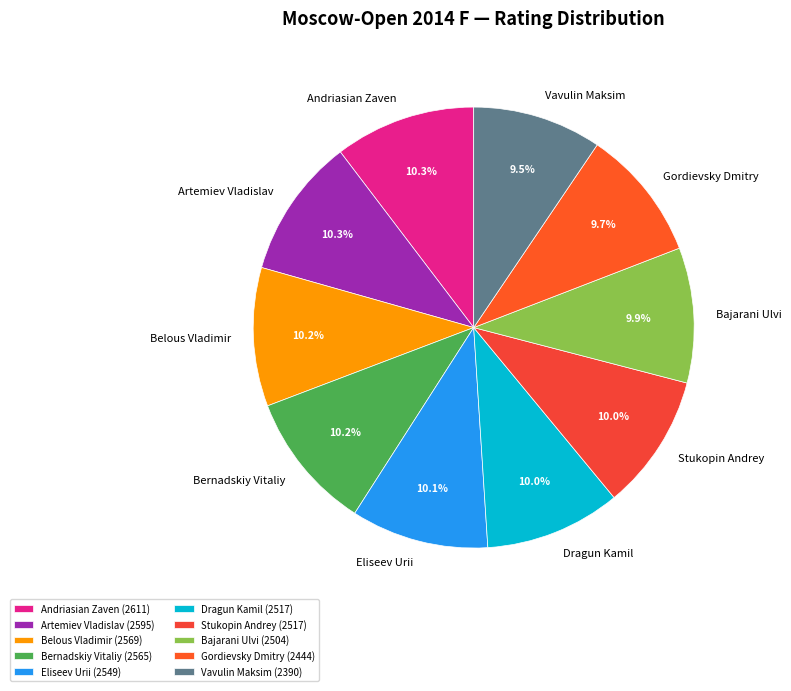

Does any single category account for the majority?

No